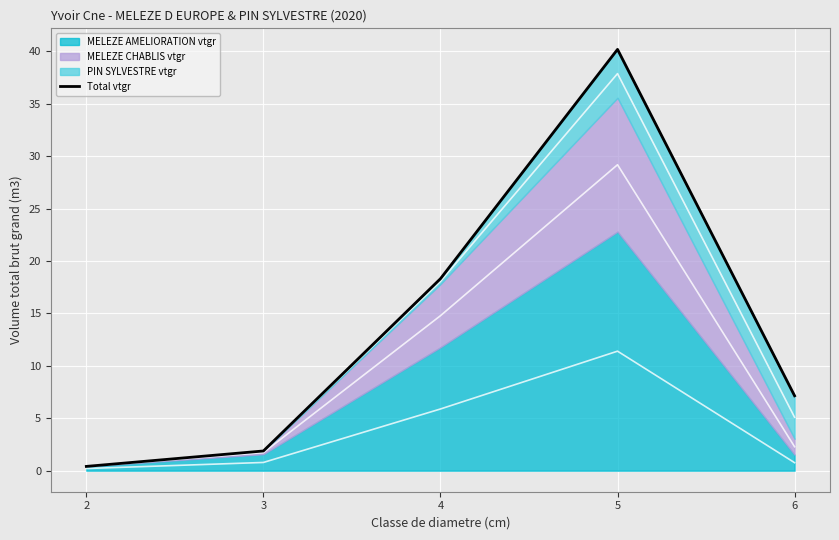

What is the change in value from 3 to 6?

+5.3